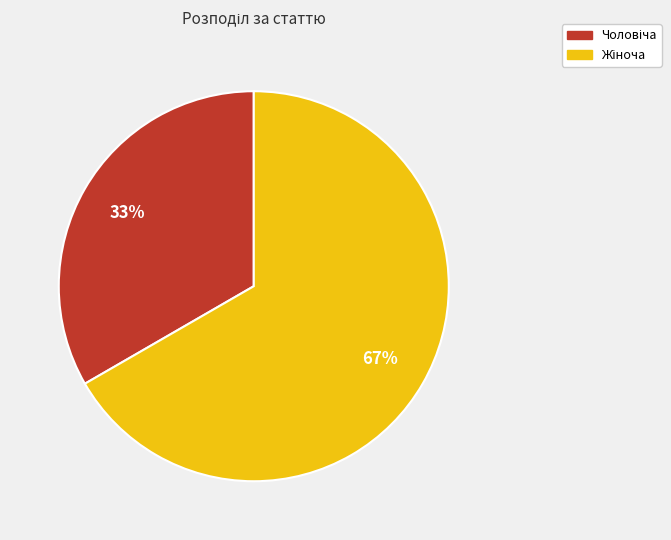

Is there a majority slice in this chart?

Yes